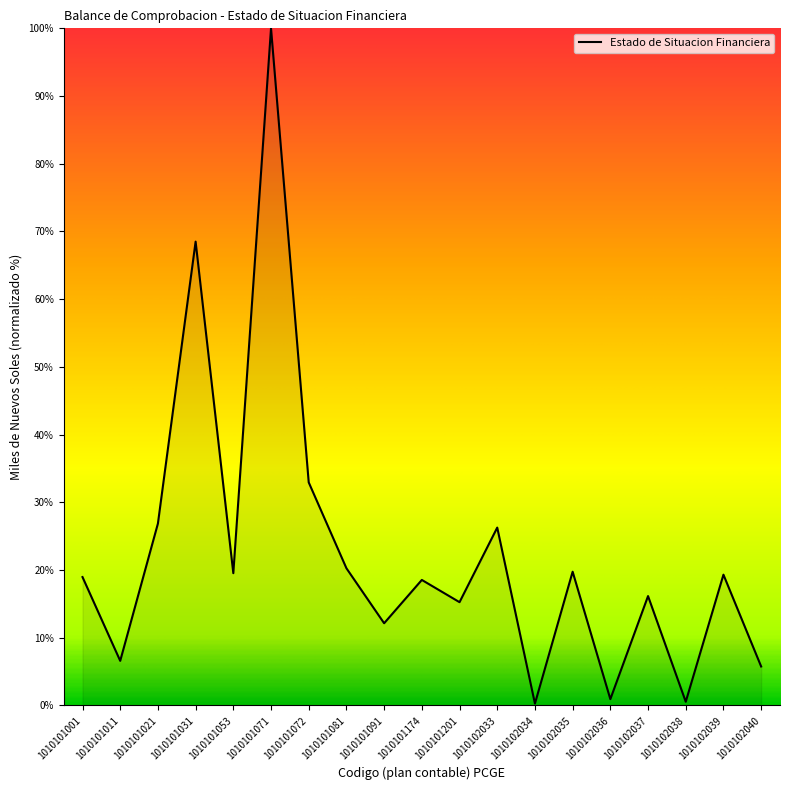

What is the maximum value shown in the chart?

100.0